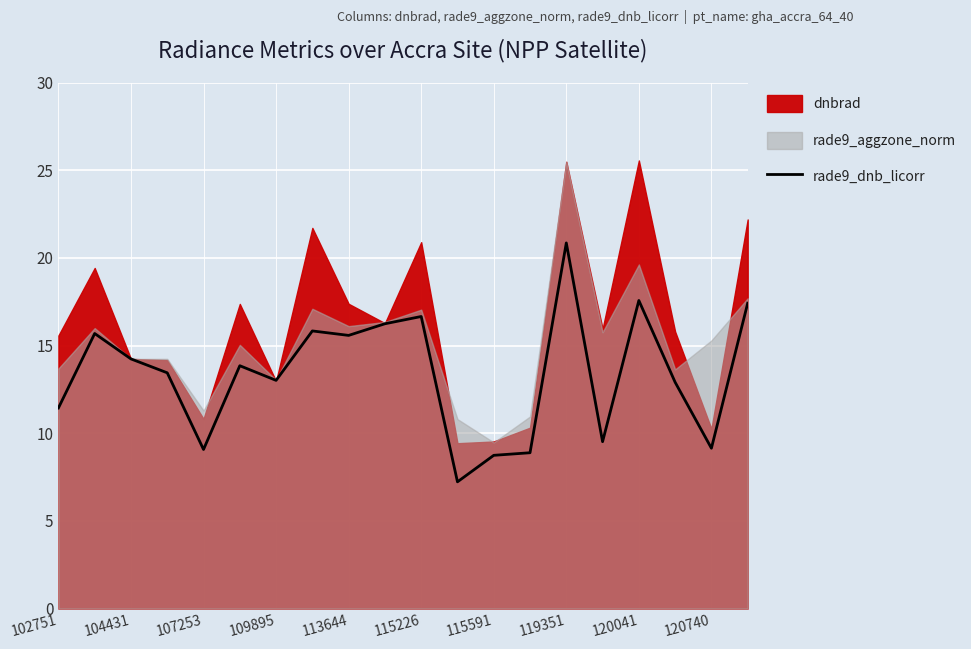

Does the chart display data point markers on the line(s)?

No